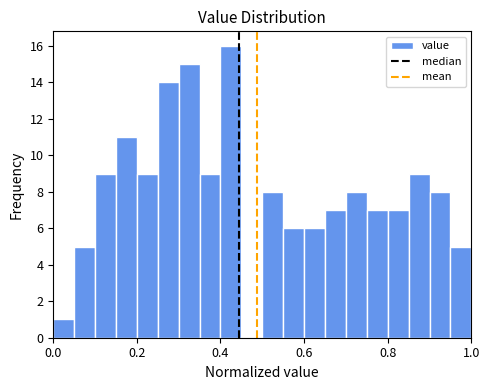

Read against the x-axis, roughly where is the centre of the tallest bar?

0.42